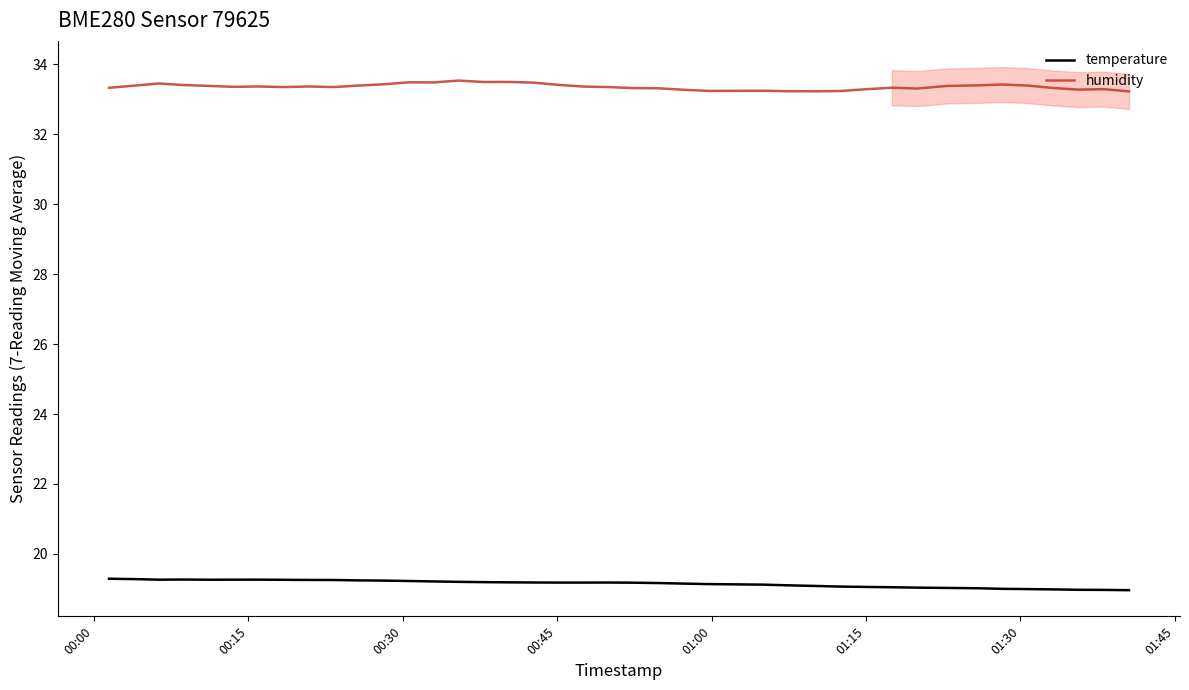

True or false: temperature and humidity cross at least once.

False